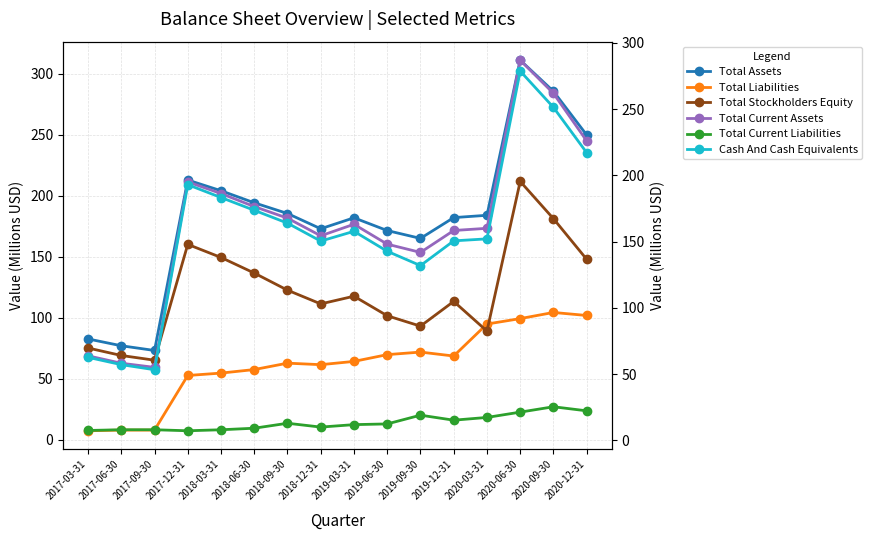

Which label corresponds to the largest value in the chart?

2020-06-30